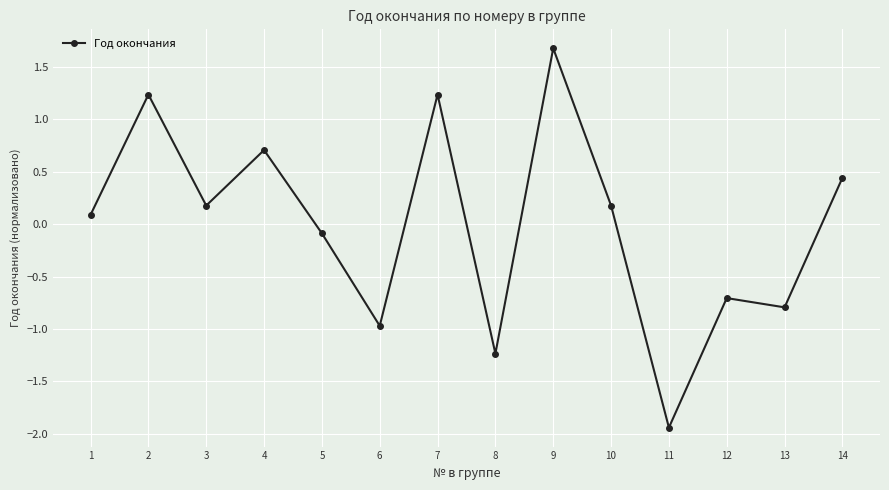

Read the value at 8.

-1.2